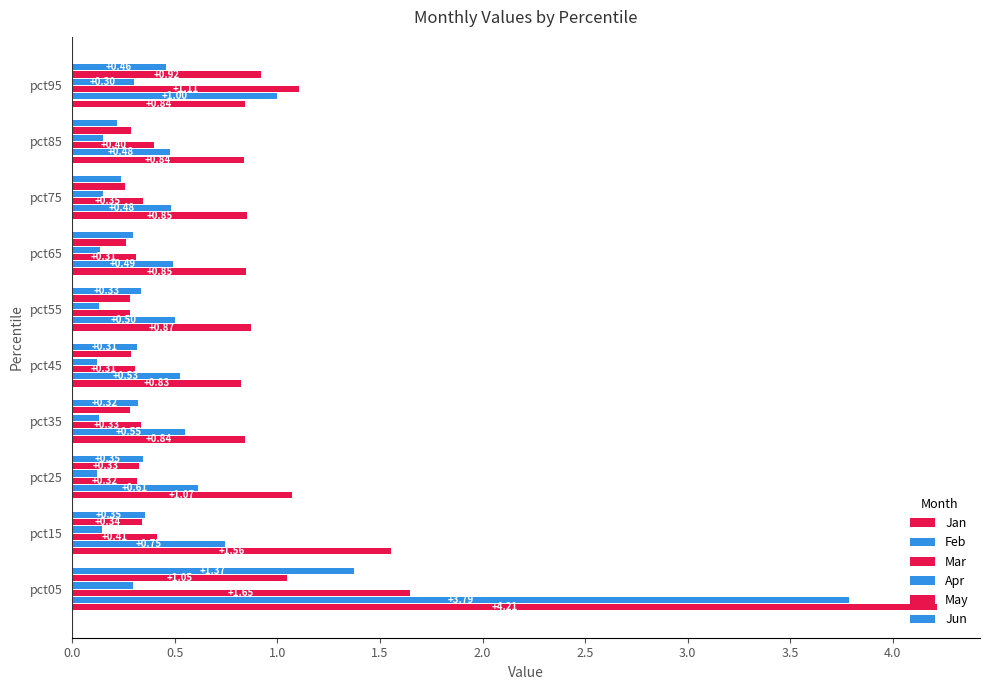

How many categories are shown in the chart?

10